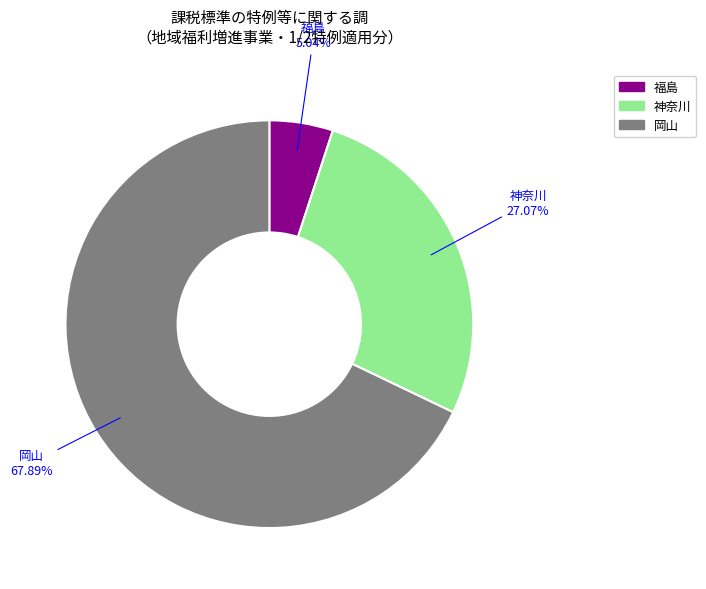

Approximately how many times larger is the value at 岡山 compared to 神奈川?

2.5